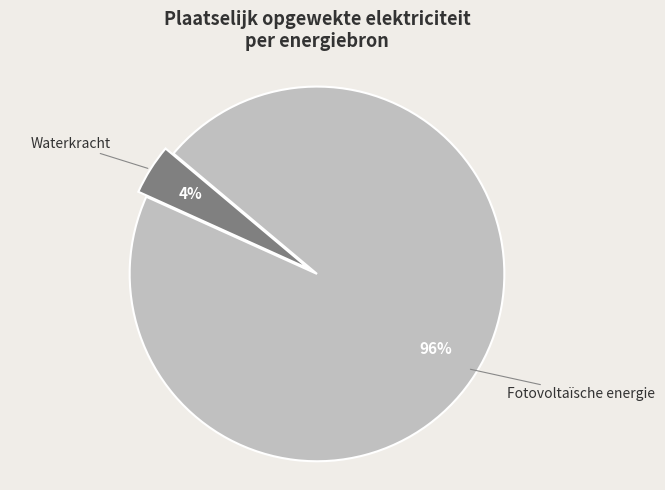

To the nearest percent, what is the average slice percentage?

50%